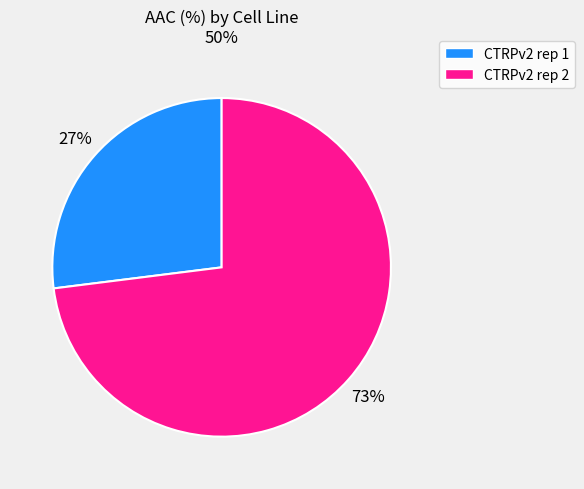

To the nearest percent, what percentage of the pie is CTRPv2 rep 2?

73%